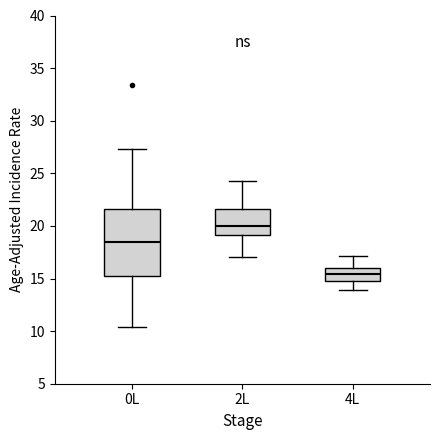

Where does the median line of the box for 2L sit on the y-axis? The values are not printed on the chart, so give them approximately, as read against the axis.

20.0